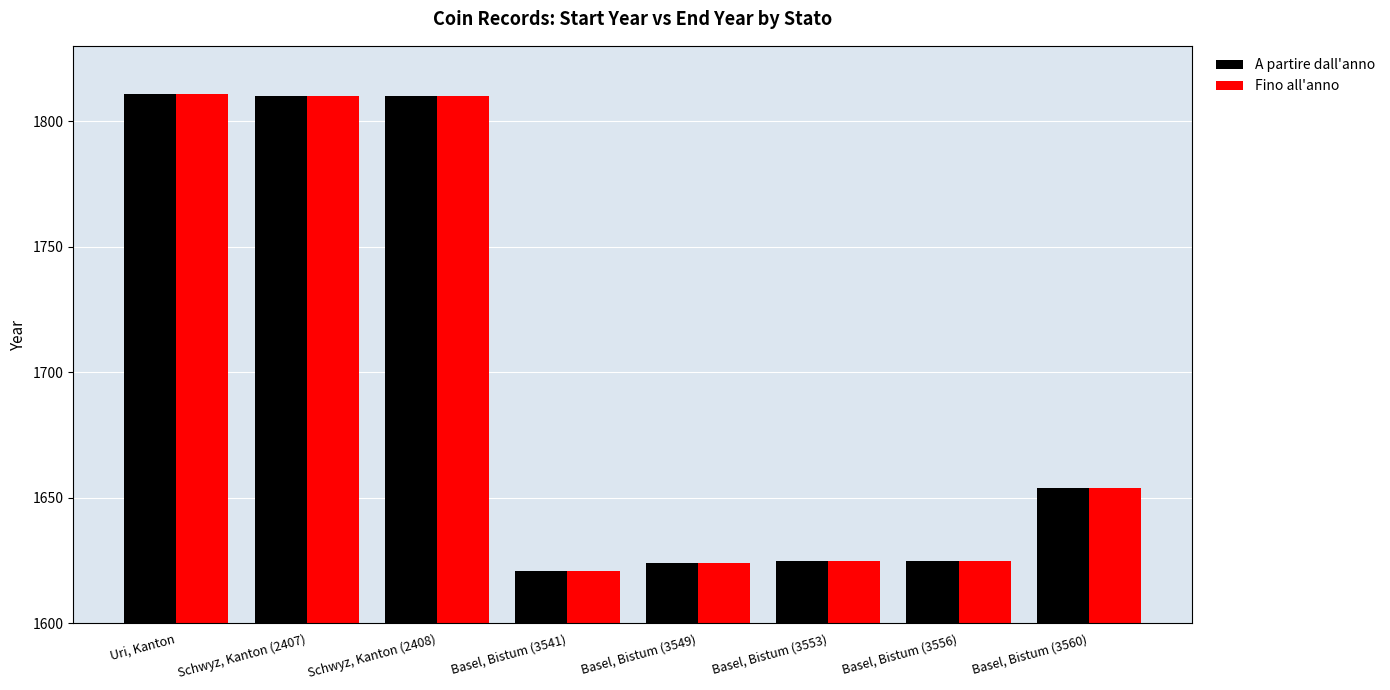

At how many categories does at least one series exceed 1737?

3